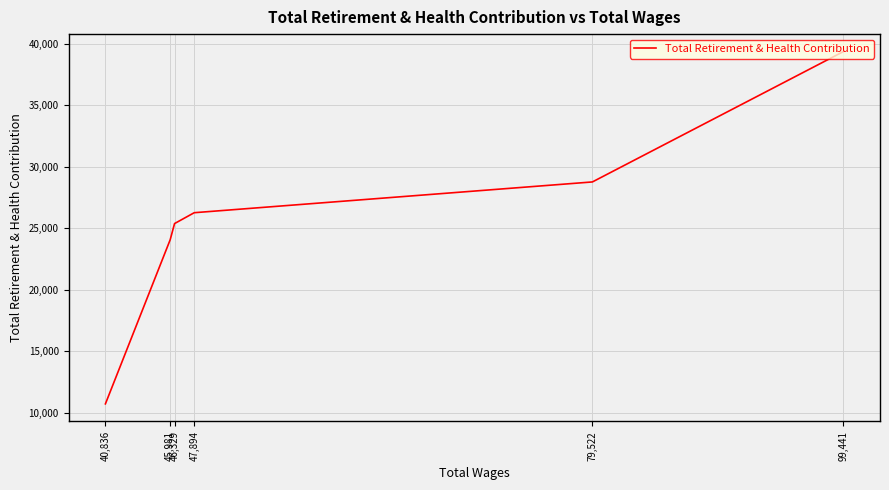

What is the difference between the second highest and minimum values?

18052